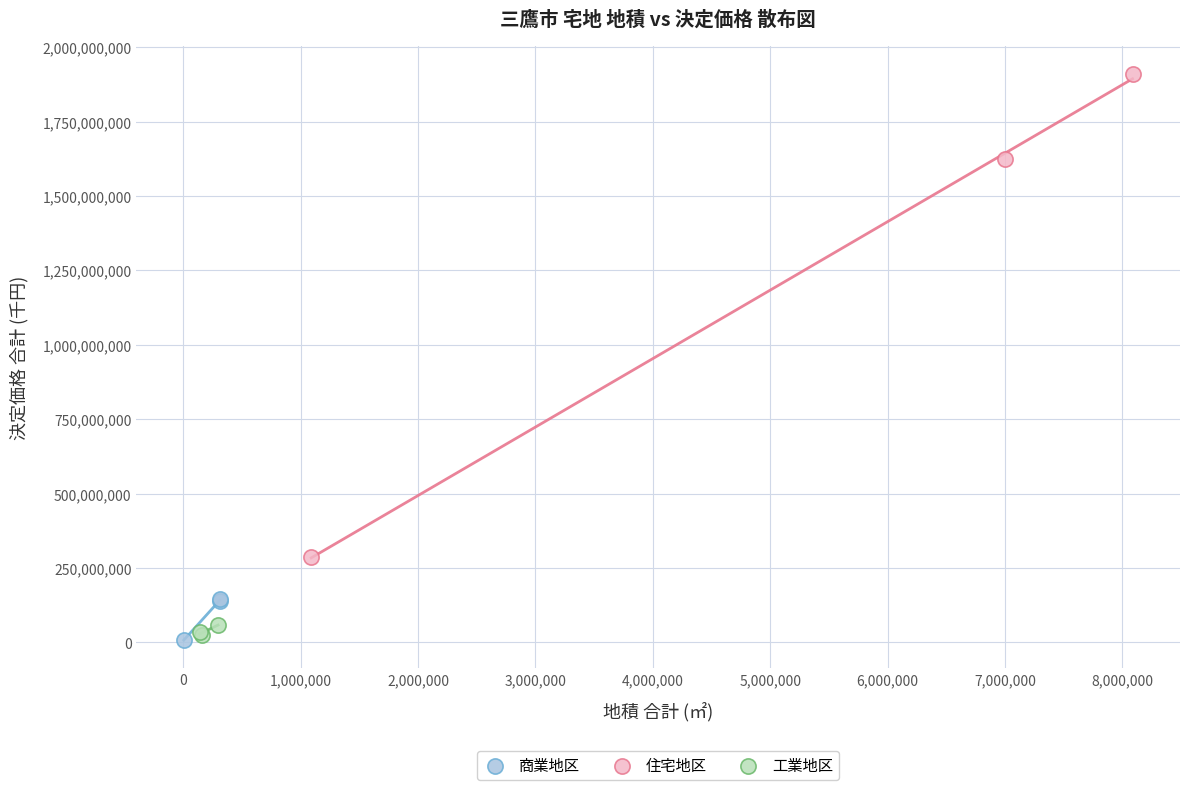

Which series has the largest Y range (max minus min)?

住宅地区